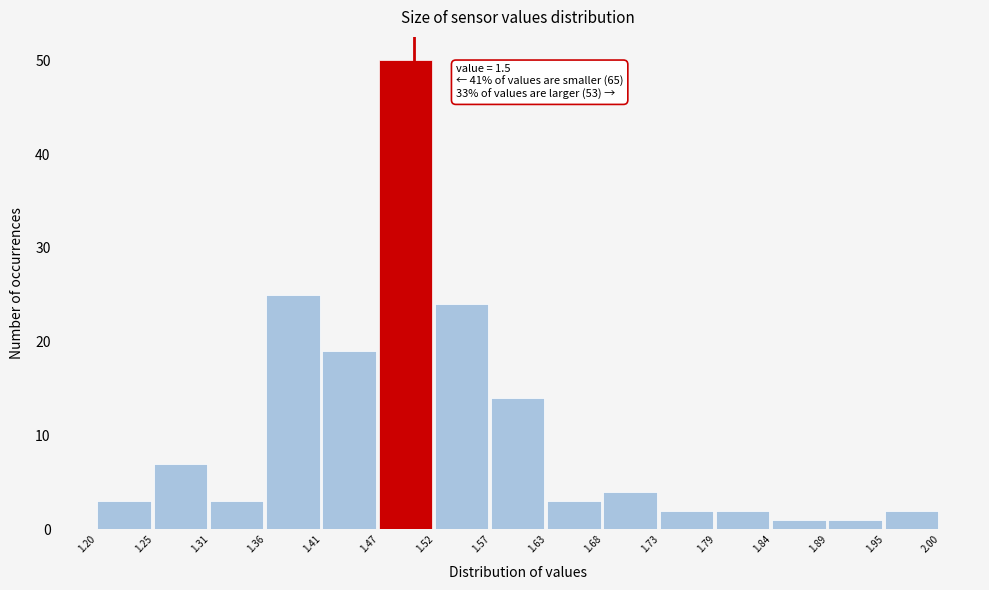

Over which range of the x-axis is the bar tallest?

1.47 to 1.52